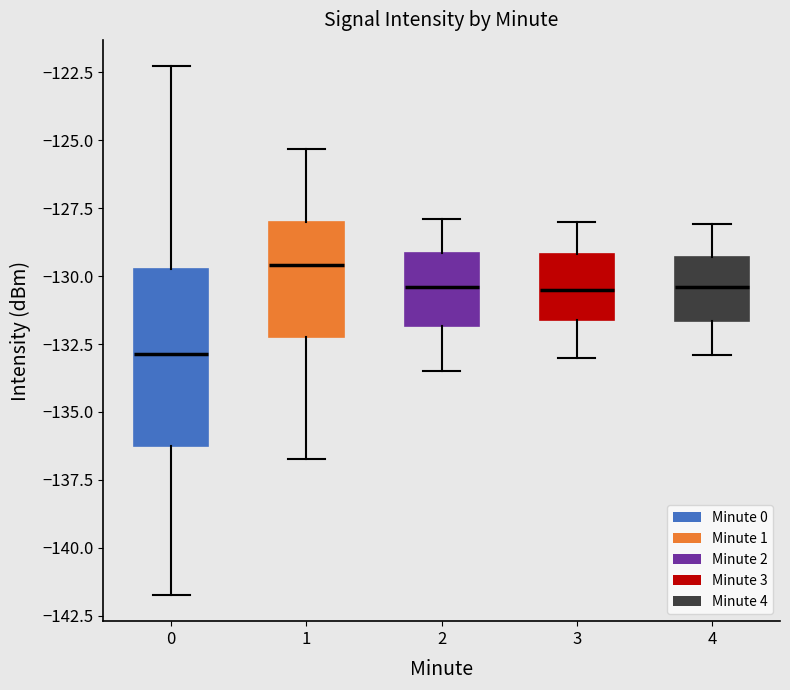

Where is the upper edge of the box at x = 2 on the y-axis? The values are not printed on the chart, so give them approximately, as read against the axis.

-129.0